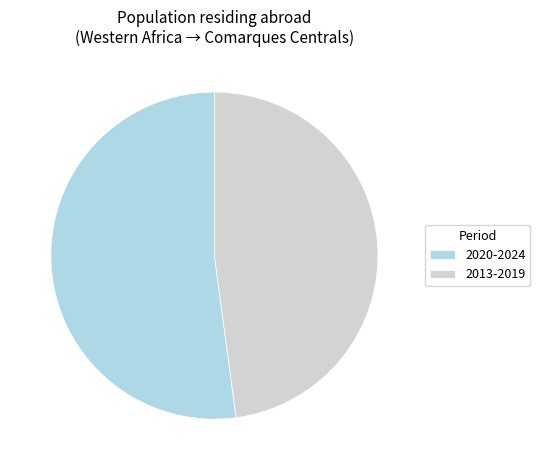

Is there a majority slice in this chart?

Yes